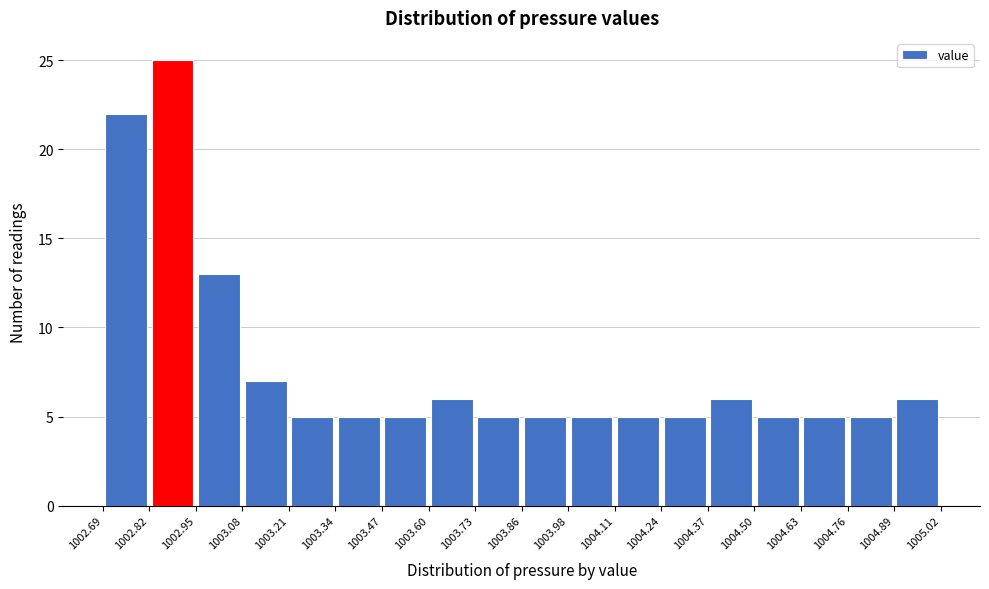

Reading left to right, list every bar in this chart as the range it spans on the x-axis followed by its height. The values are not printed on the chart, so give them approximately, as read against the axis.

1002.69 to 1002.82: 22
1002.82 to 1002.95: 25
1002.95 to 1003.08: 13
1003.08 to 1003.21: 7
1003.21 to 1003.34: 5
1003.34 to 1003.47: 5
1003.47 to 1003.60: 5
1003.60 to 1003.73: 6
1003.73 to 1003.86: 5
1003.86 to 1003.98: 5
1003.98 to 1004.11: 5
1004.11 to 1004.24: 5
1004.24 to 1004.37: 5
1004.37 to 1004.50: 6
1004.50 to 1004.63: 5
1004.63 to 1004.76: 5
1004.76 to 1004.89: 5
1004.89 to 1005.02: 6